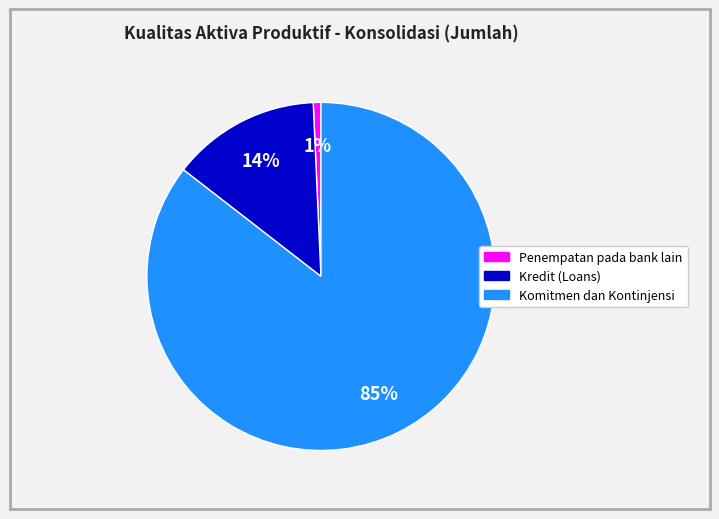

Do Penempatan pada bank lain and Komitmen dan Kontinjensi together represent more than half of the pie?

Yes